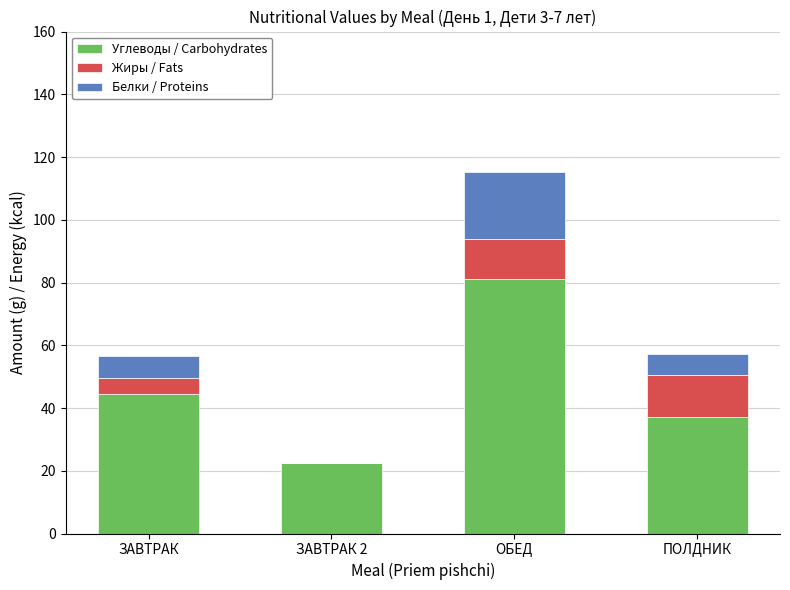

At which category is the sum across all series the highest?

ОБЕД